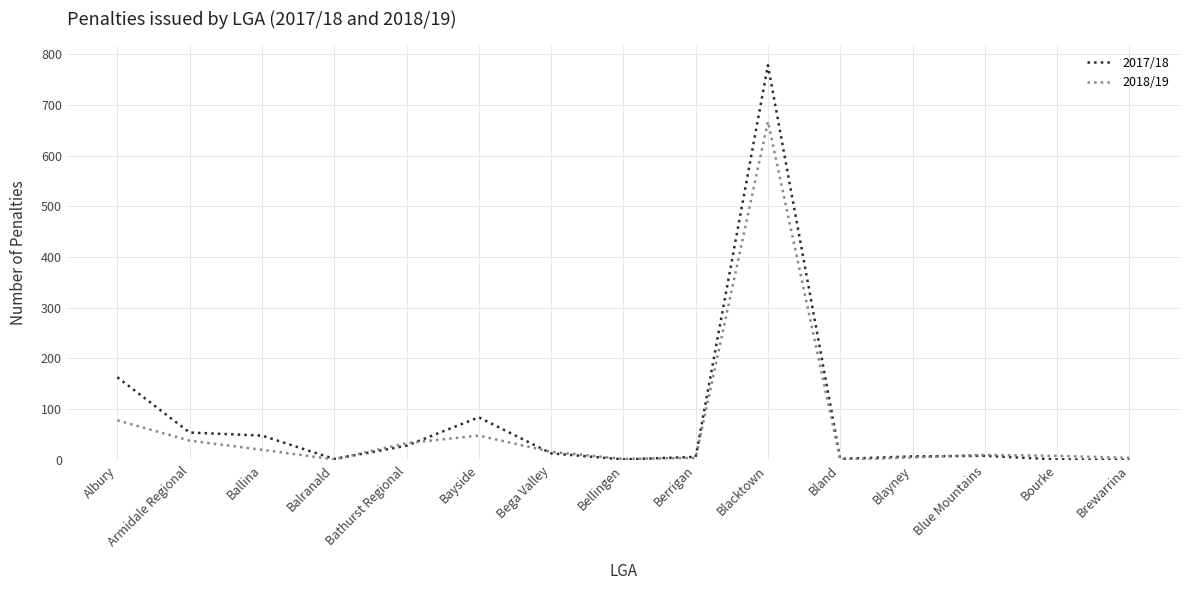

Which series has the largest range (max minus min)?

2017/18